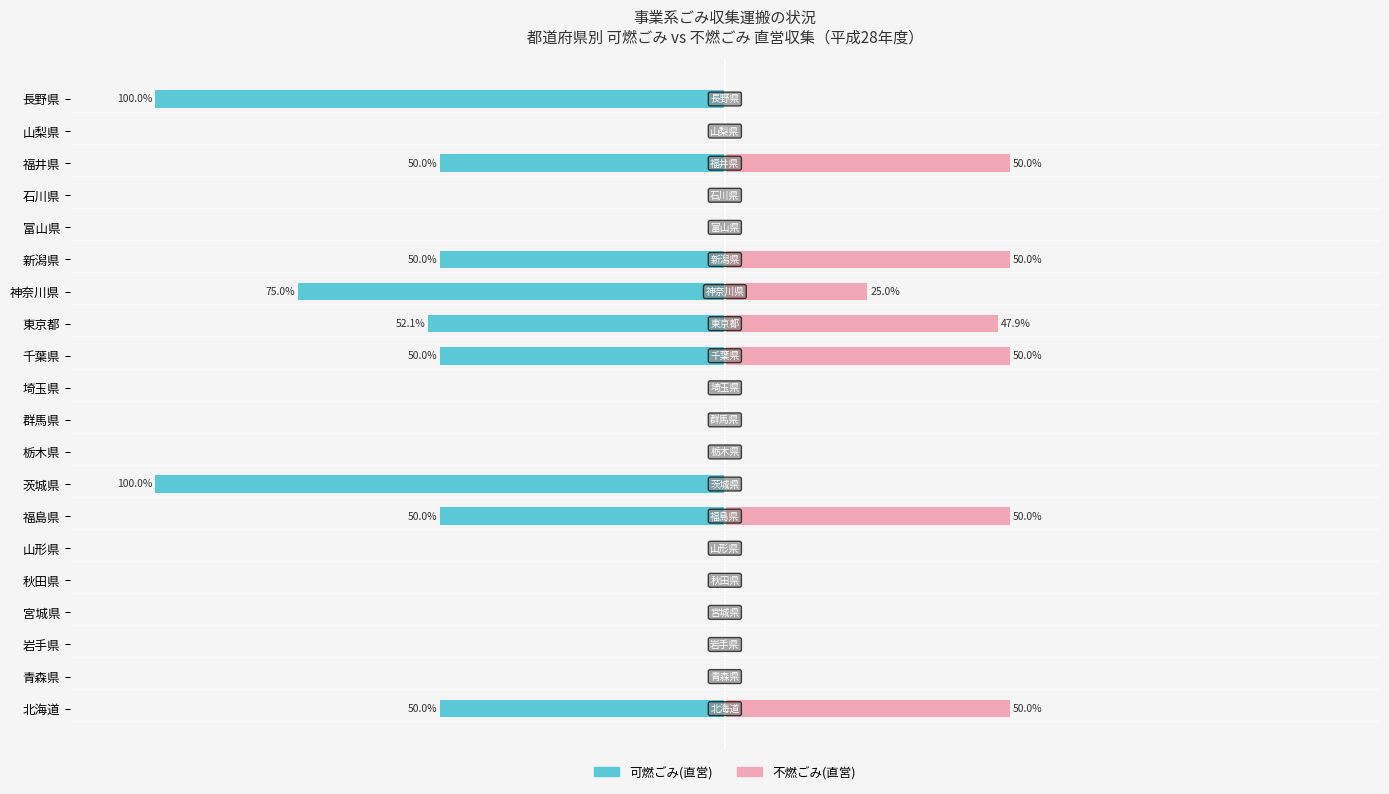

What is the approximate value of 不燃ごみ(直営) at 11?

50.0